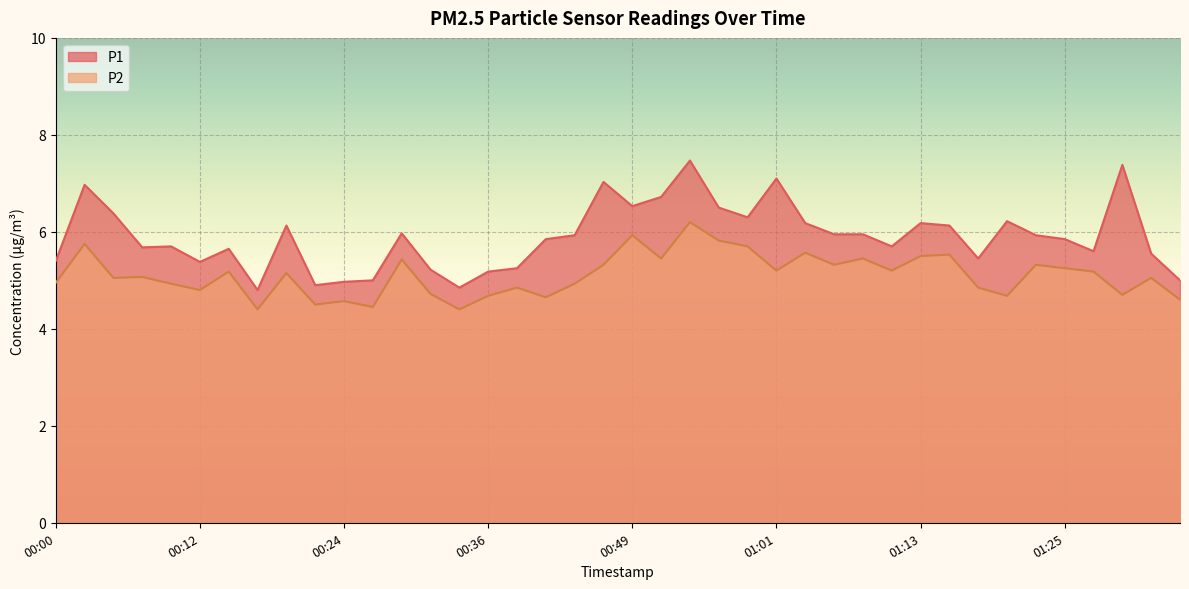

Where is the first local maximum for P2?

00:02